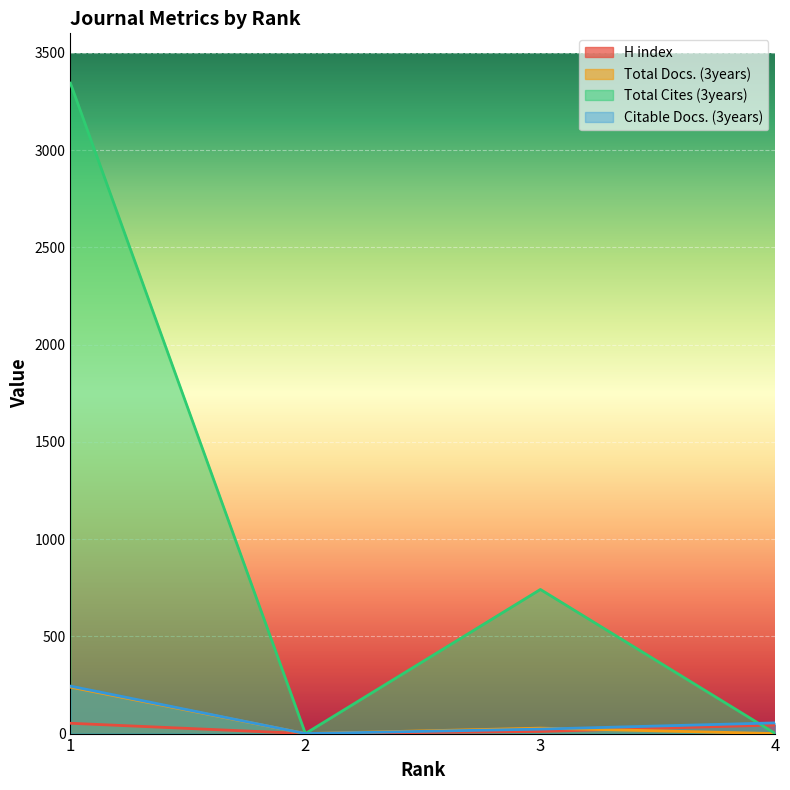

Which label corresponds to the smallest value in the chart?

2